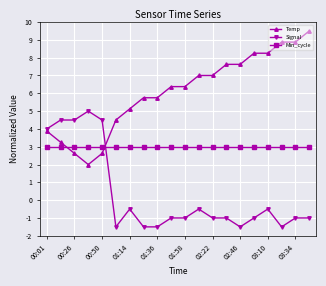

Rank the series by their maximum value, from lowest to highest.

Min_cycle, Signal, Temp